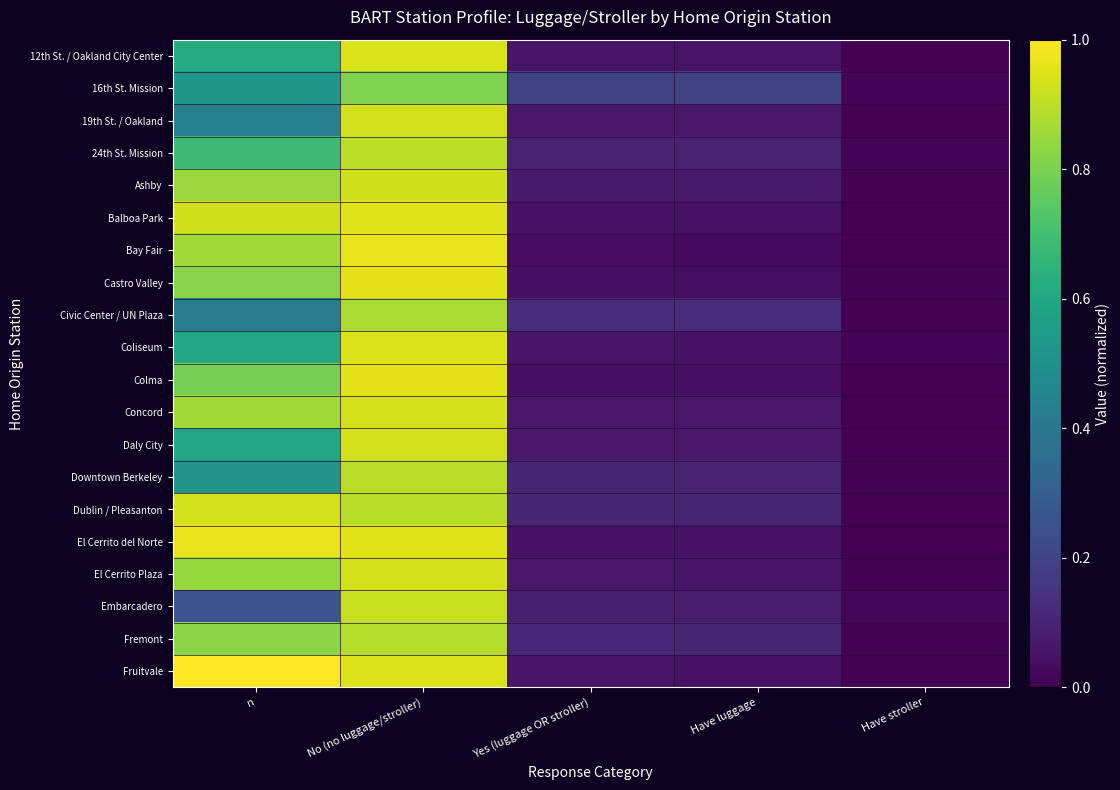

At how many categories does at least one series exceed 0?

5